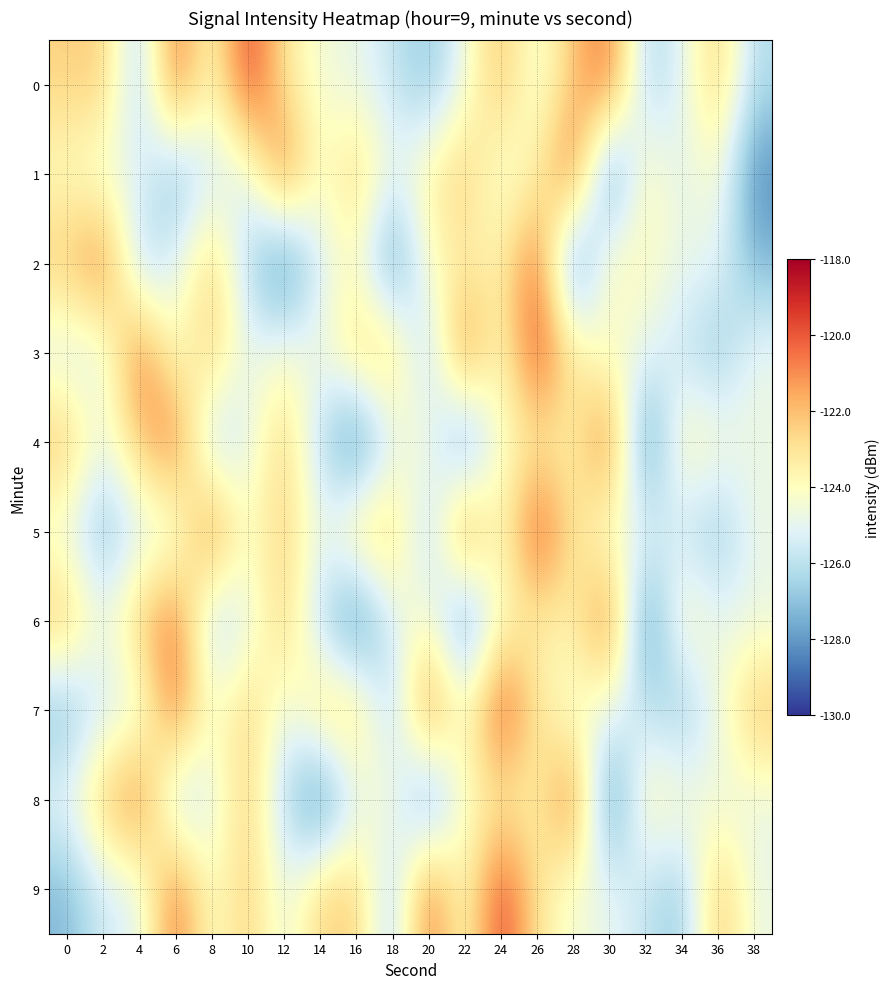

Reading right to left, transcribe all the data shown in this chart.

0: 38=-126.2	36=-122.2	34=-125.2	32=-126.5	30=-120.2	28=-122.1	26=-124.8	24=-121.9	22=-124.7	20=-127.0	18=-125.8	16=-124.8	14=-124.5	12=-123.1	10=-119.3	8=-124.3	6=-120.1	4=-126.7	2=-122.2	0=-122.5
1: 38=-128.5	36=-124.0	34=-125.3	32=-123.5	30=-128.9	28=-120.0	26=-123.6	24=-124.7	22=-122.1	20=-123.5	18=-125.0	16=-122.2	14=-124.4	12=-120.2	10=-125.3	8=-125.5	6=-127.3	4=-124.9	2=-124.8	0=-124.1
2: 38=-127.3	36=-124.9	34=-124.8	32=-124.1	30=-123.5	28=-128.9	26=-120.0	24=-123.6	22=-123.5	20=-124.1	18=-128.5	16=-124.0	14=-125.3	12=-129.1	10=-126.2	8=-122.2	6=-125.2	4=-126.5	2=-120.2	0=-122.1
3: 38=-124.7	36=-127.0	34=-125.8	32=-124.8	30=-124.5	28=-123.1	26=-119.3	24=-124.3	22=-120.1	20=-126.7	18=-122.2	16=-122.5	14=-124.8	12=-124.1	10=-125.0	8=-122.2	6=-124.4	4=-120.2	2=-125.3	0=-125.5
4: 38=-124.8	36=-124.1	34=-123.5	32=-128.9	30=-120.0	28=-123.6	26=-123.5	24=-124.1	22=-128.5	20=-124.0	18=-125.3	16=-129.1	14=-126.2	12=-122.2	10=-125.2	8=-126.5	6=-120.2	4=-122.1	2=-124.8	0=-121.9
5: 38=-124.7	36=-127.0	34=-125.8	32=-124.8	30=-124.5	28=-123.1	26=-119.3	24=-124.3	22=-120.1	20=-126.7	18=-122.2	16=-122.5	14=-125.0	12=-122.2	10=-124.4	8=-120.2	6=-125.3	4=-125.5	2=-127.3	0=-124.9
6: 38=-124.9	36=-124.8	34=-123.5	32=-128.9	30=-120.0	28=-123.6	26=-123.5	24=-124.1	22=-128.5	20=-124.0	18=-125.3	16=-129.1	14=-126.2	12=-122.2	10=-125.2	8=-126.5	6=-120.2	4=-122.1	2=-124.8	0=-121.9
7: 38=-121.9	36=-124.7	34=-127.0	32=-125.8	30=-124.8	28=-124.5	26=-123.1	24=-119.3	22=-124.3	20=-120.1	18=-126.7	16=-122.2	14=-122.5	12=-125.0	10=-122.2	8=-124.4	6=-120.2	4=-125.3	2=-125.5	0=-127.3
8: 38=-124.9	36=-124.8	34=-124.1	32=-123.5	30=-128.9	28=-120.0	26=-123.6	24=-123.5	22=-124.1	20=-128.5	18=-124.0	16=-125.3	14=-129.1	12=-126.2	10=-122.2	8=-125.2	6=-126.5	4=-120.2	2=-122.1	0=-124.8
9: 38=-124.8	36=-121.9	34=-127.0	32=-125.8	30=-124.8	28=-124.5	26=-123.1	24=-119.3	22=-124.3	20=-120.1	18=-126.7	16=-122.2	14=-122.5	12=-125.0	10=-122.2	8=-124.4	6=-120.2	4=-125.3	2=-125.5	0=-127.3